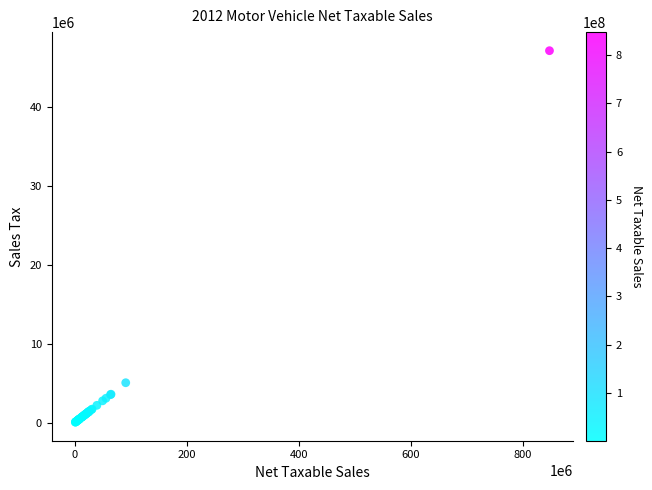

What Y value in the scatter plot is closest to 23578688?

5052299.8